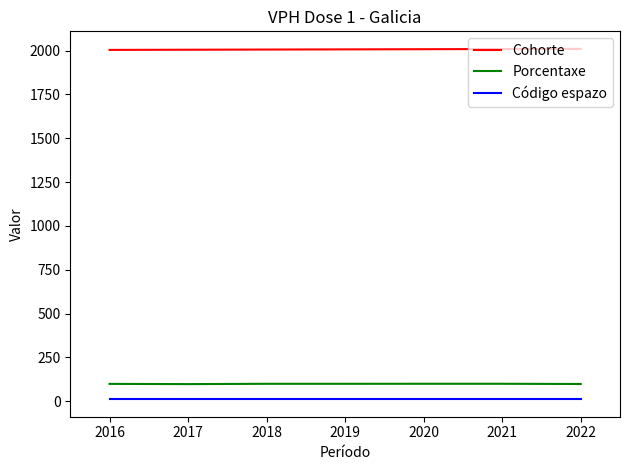

The Código espazo series shows 12.0 at 2016. True or false?

True